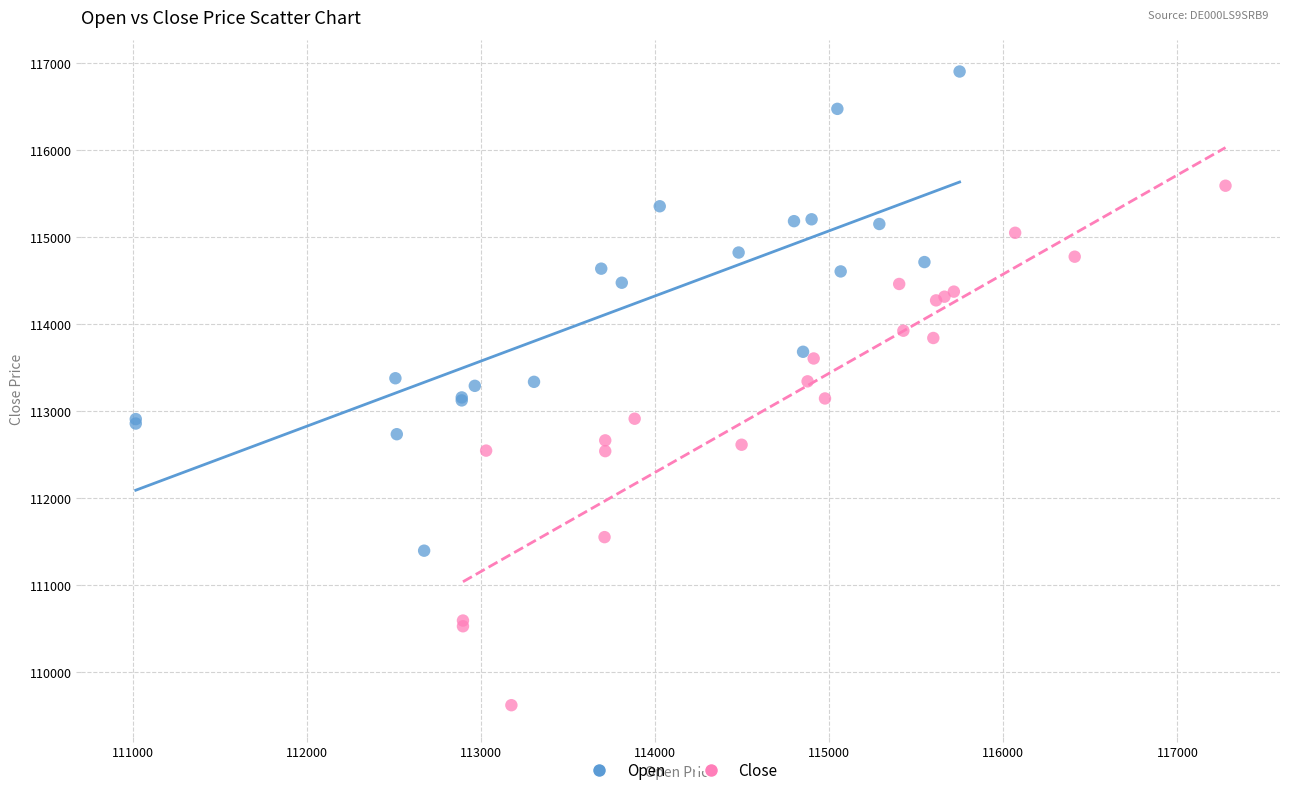

Which series has the largest Y range (max minus min)?

Close